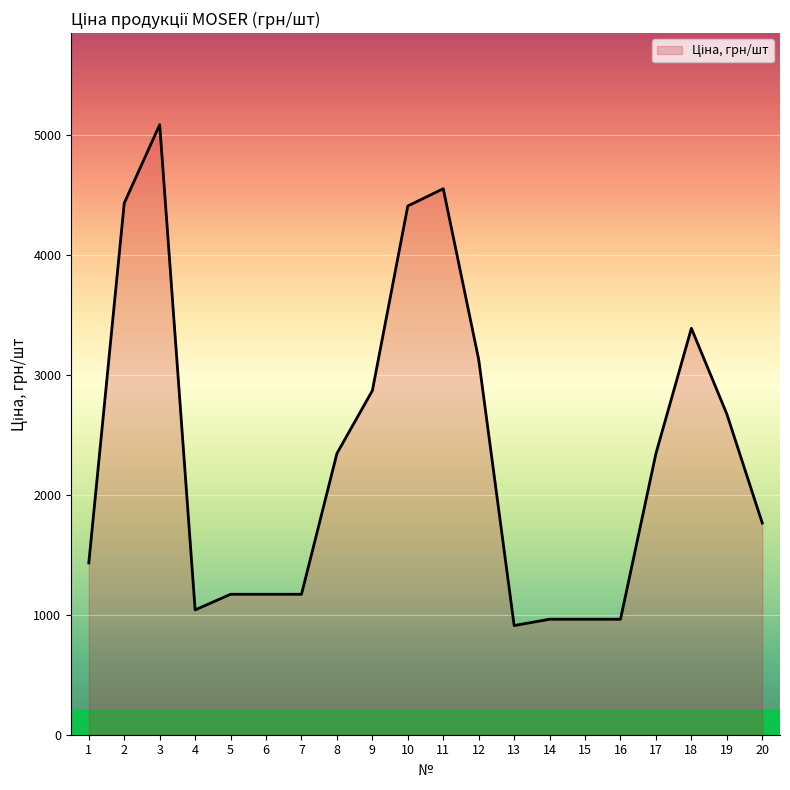

Reading left to right, transcribe all the data shown in this chart.

1=1432.0	2=4430.9	3=5084.9	4=1040.4	5=1170.7	6=1170.7	7=1170.7	8=2344.3	9=2868.6	10=4407.5	11=4550.9	12=3126.4	13=910.1	14=962.6	15=962.6	16=962.6	17=2344.3	18=3387.6	19=2673.1	20=1764.1